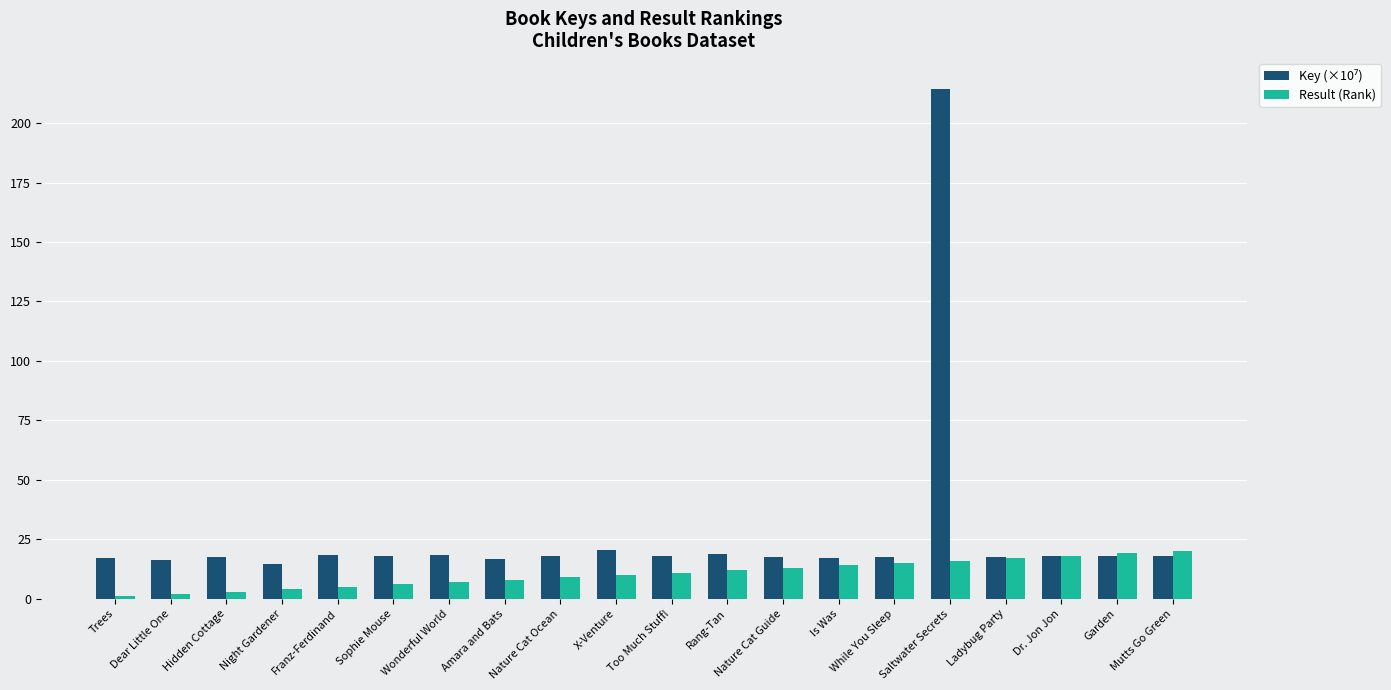

What is the maximum value shown in the chart?

214.3